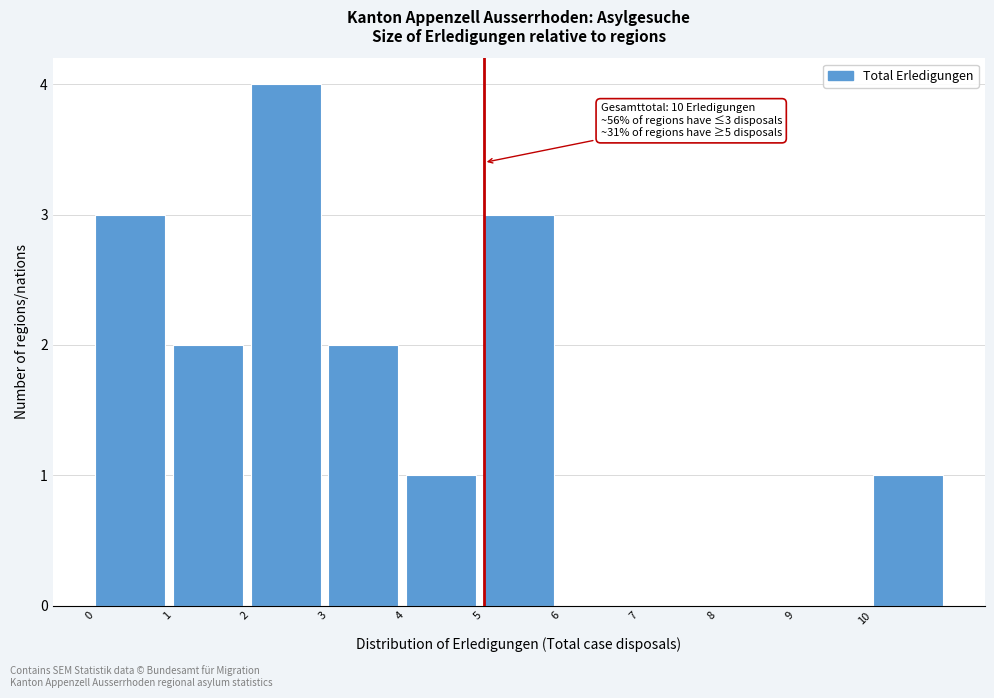

Which range on the x-axis has the tallest bar?

2 to 3